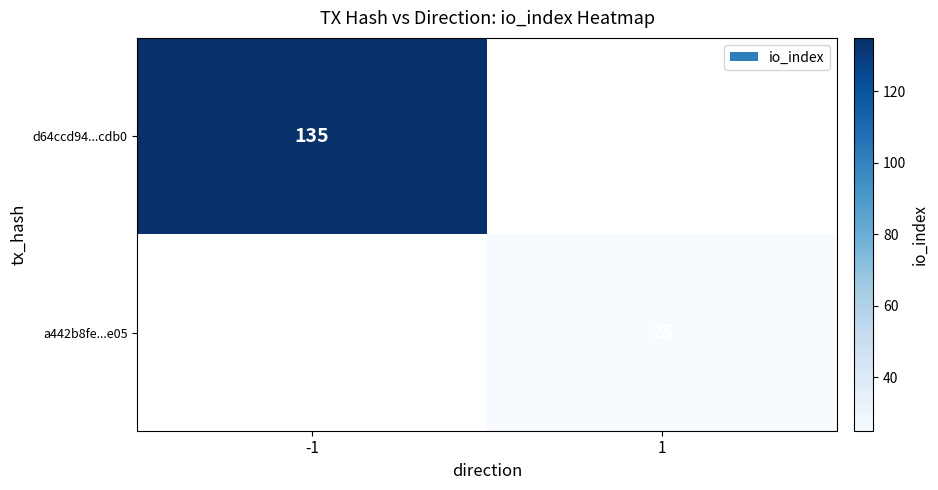

The value of d64ccd94...cdb0 at -1 is 40. True or false?

False